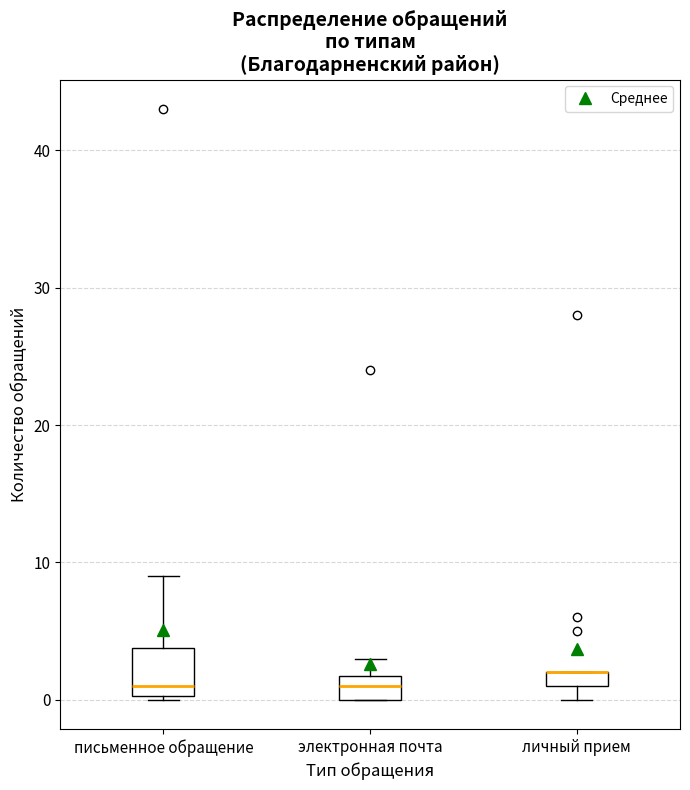

Comparing the boxes themselves (not the whiskers), which one is the tallest?

письменное обращение